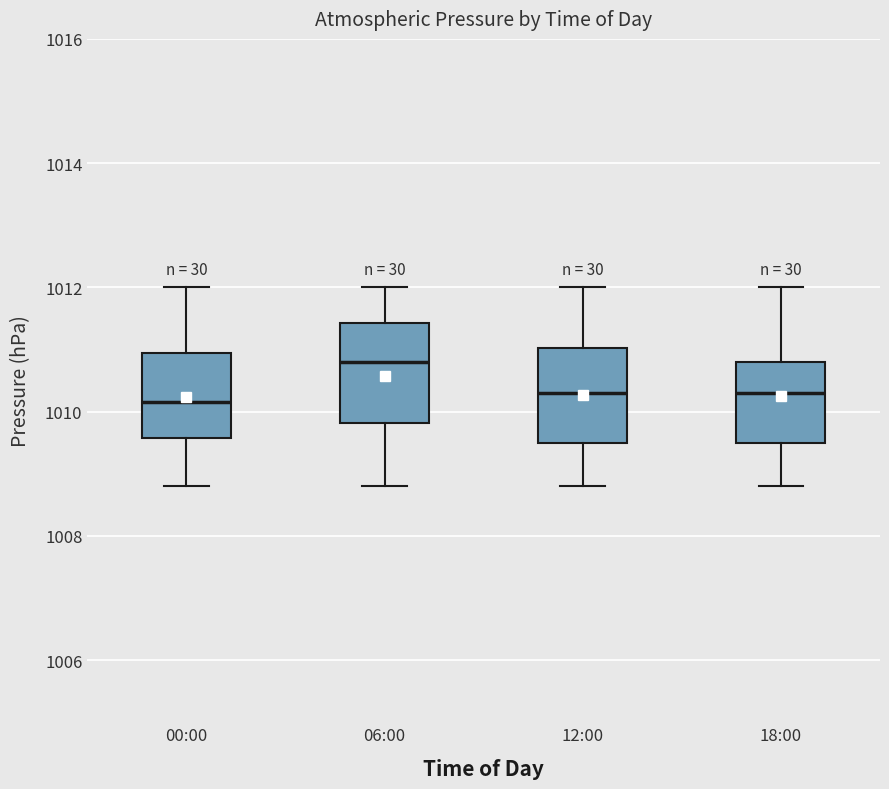

Reading left to right, read every box against the y-axis: the position of its median line, the range the box covers, and the ends of its whiskers. The values are not printed on the chart, so give them approximately, as read against the axis.

00:00: median 1010.2, box 1009.6 to 1011.0, whiskers 1008.8 to 1012.0
06:00: median 1010.8, box 1009.8 to 1011.4, whiskers 1008.8 to 1012.0
12:00: median 1010.4, box 1009.6 to 1011.0, whiskers 1008.8 to 1012.0
18:00: median 1010.4, box 1009.6 to 1010.8, whiskers 1008.8 to 1012.0